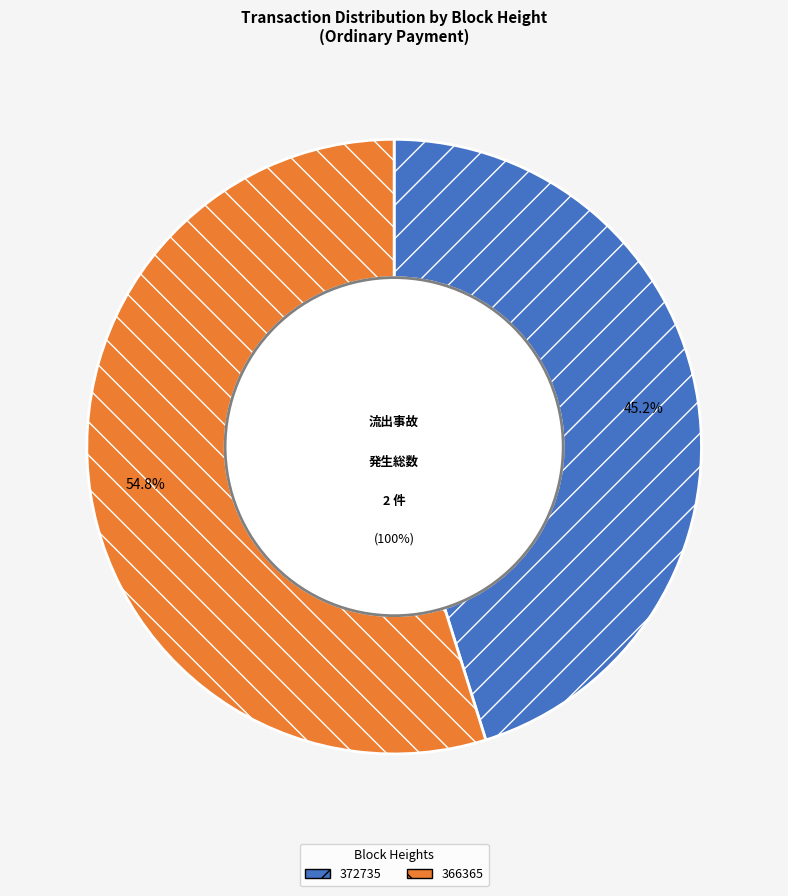

Which category accounts for the majority?

366365